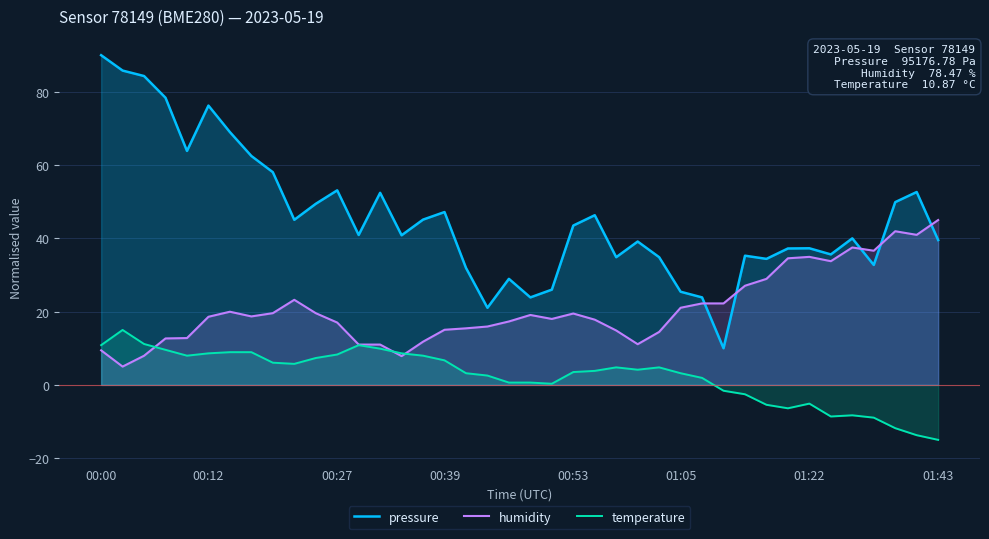

Which series has the largest total across all categories?

pressure